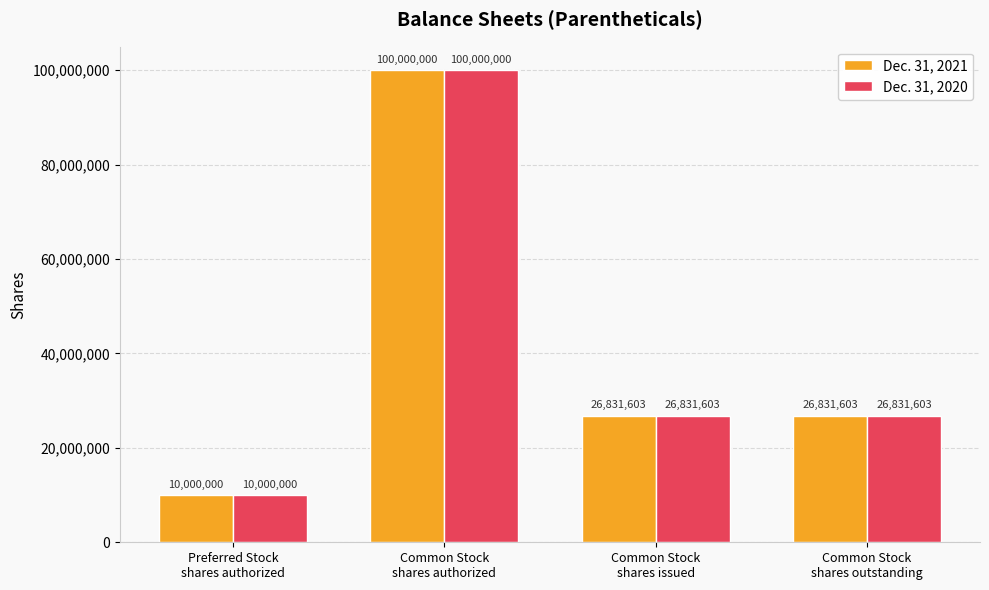

True or false: Dec. 31, 2021 has a value of 26831603 at Common Stock
shares issued.

True